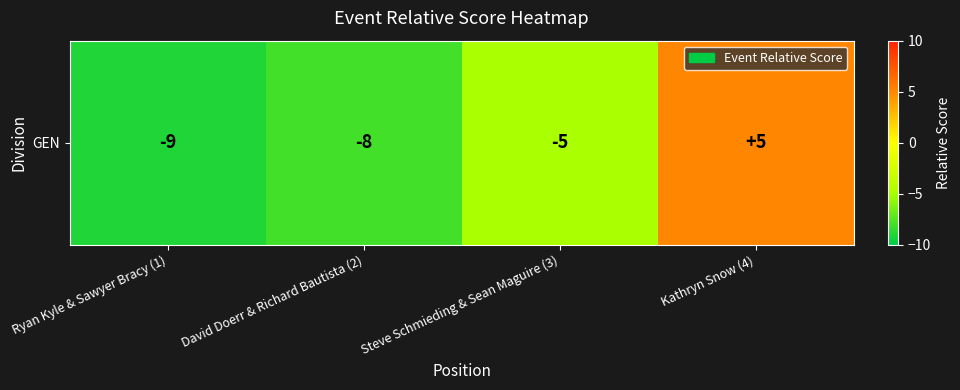

What is the difference between the values at Ryan Kyle & Sawyer Bracy (1) and Kathryn Snow (4)?

14